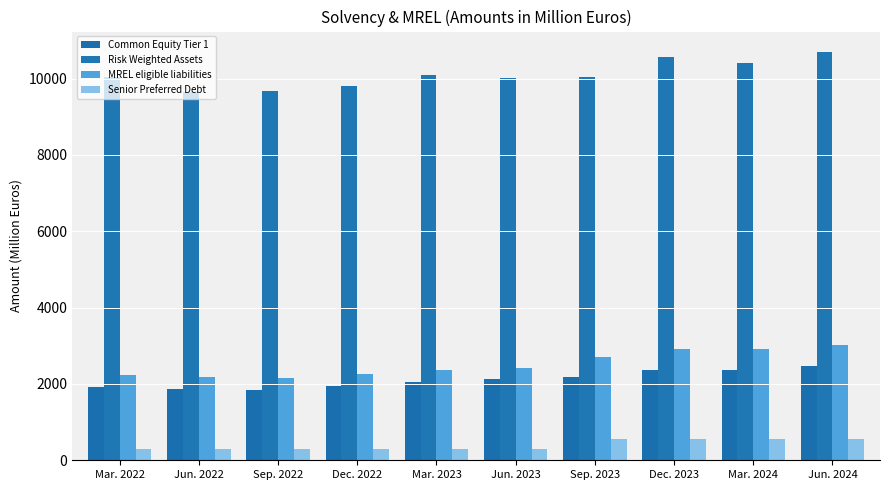

What are all the series names shown in the legend?

Common Equity Tier 1, Risk Weighted Assets, MREL eligible liabilities, Senior Preferred Debt